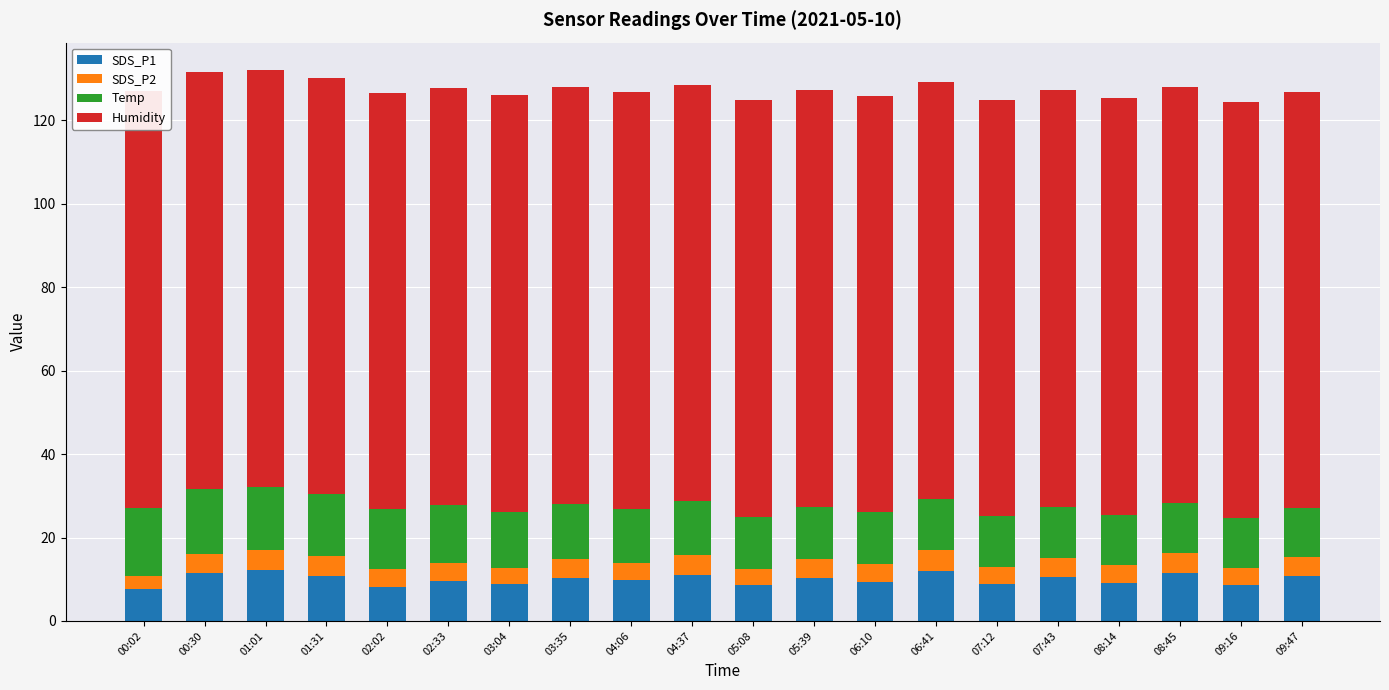

What is the total value across all series at 04:06?

126.7